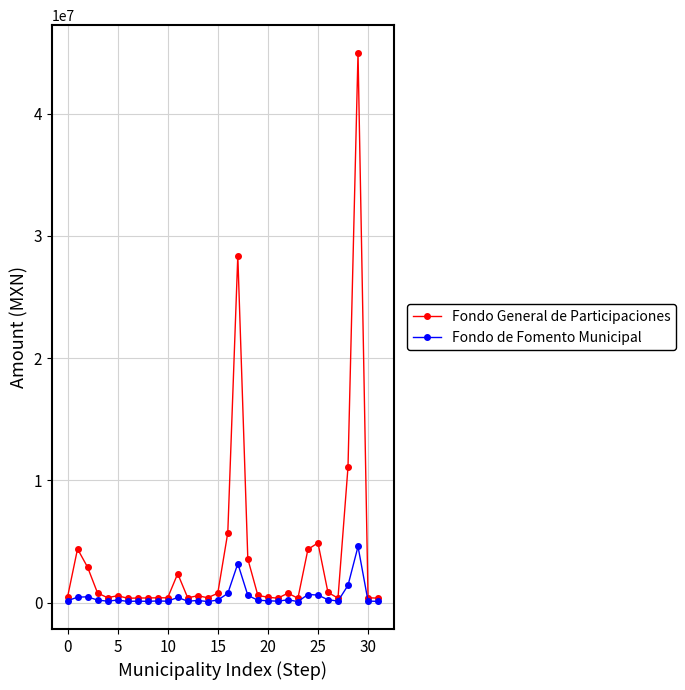

True or false: Fondo General de Participaciones has more than 0 points higher than both neighbors.

True